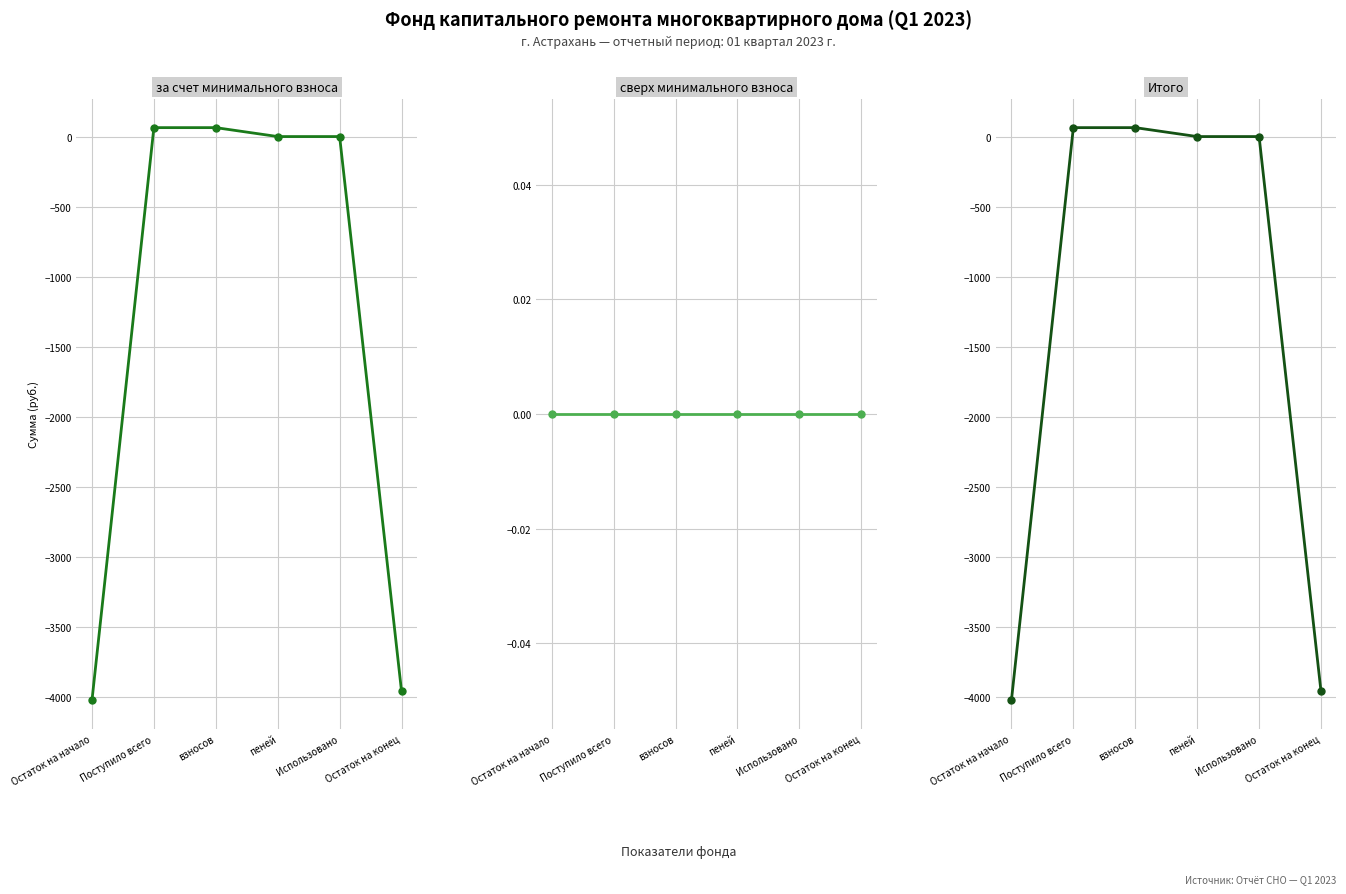

Which label corresponds to the smallest value in the chart?

Остаток на начало